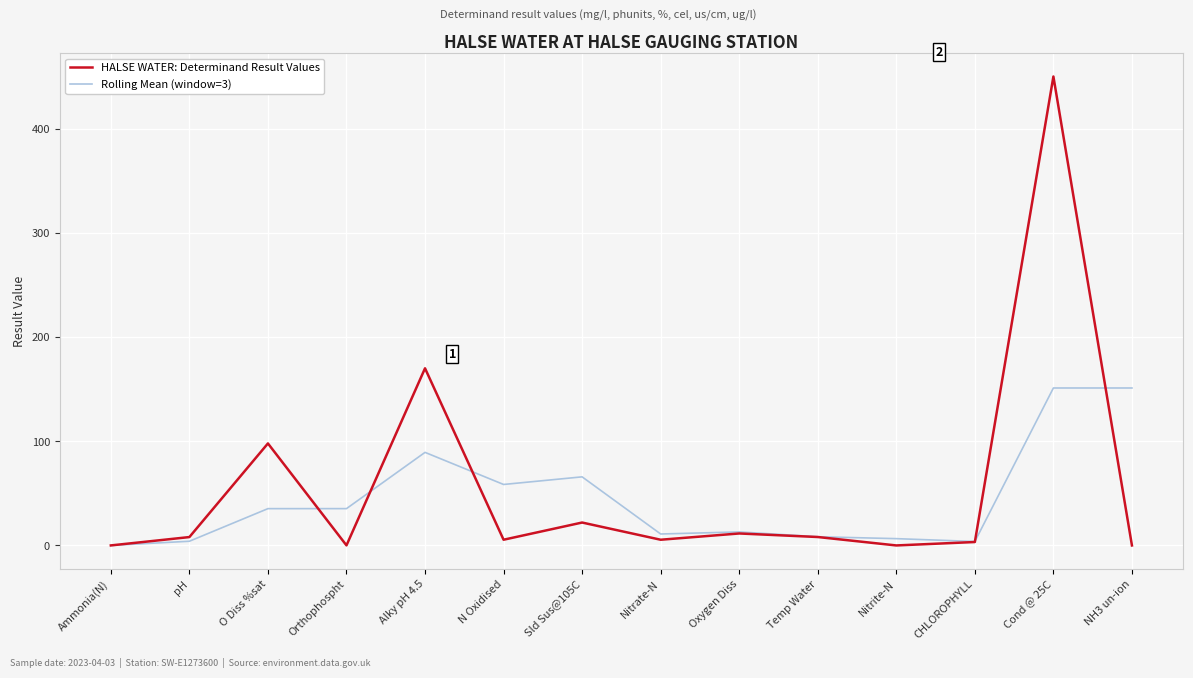

What is the sum of all HALSE WATER: Determinand Result Values values?

782.0